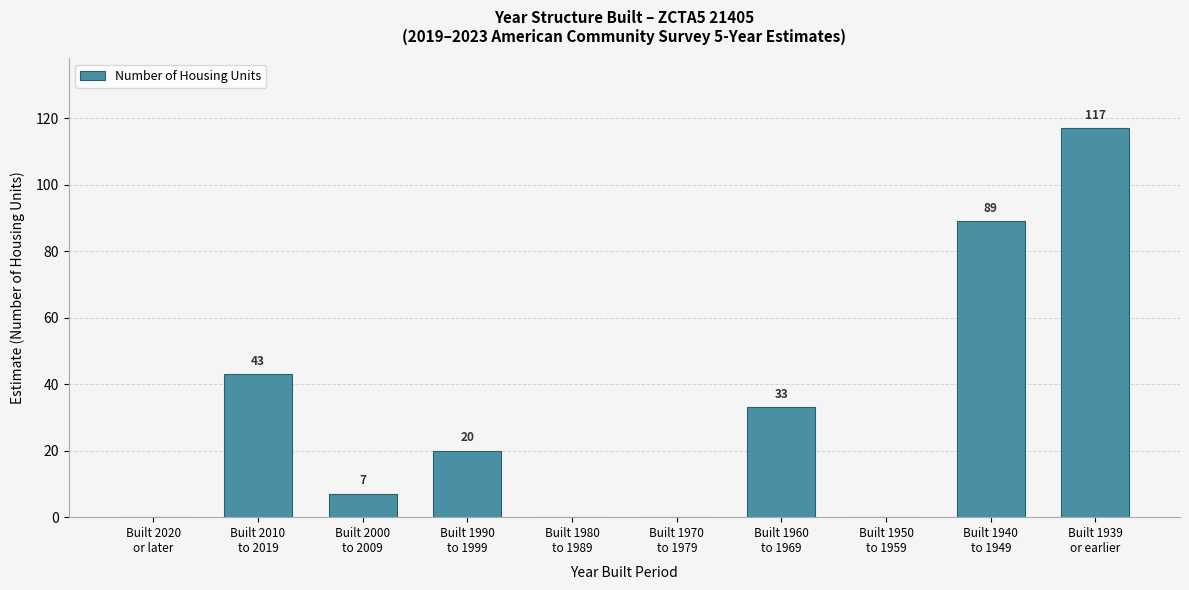

What is the maximum value shown in the chart?

117